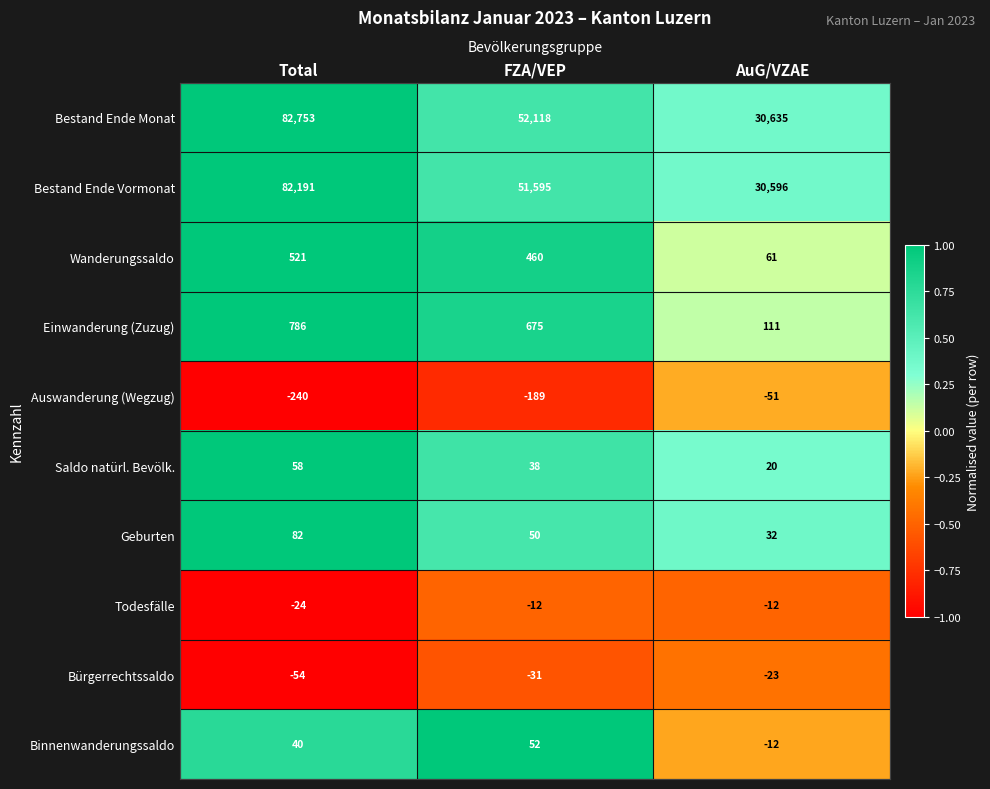

List the series in order of their peak value, highest first.

Bestand Ende Monat, Bestand Ende Vormonat, Einwanderung (Zuzug), Wanderungssaldo, Geburten, Saldo natürl. Bevölk., Binnenwanderungssaldo, Todesfälle, Bürgerrechtssaldo, Auswanderung (Wegzug)